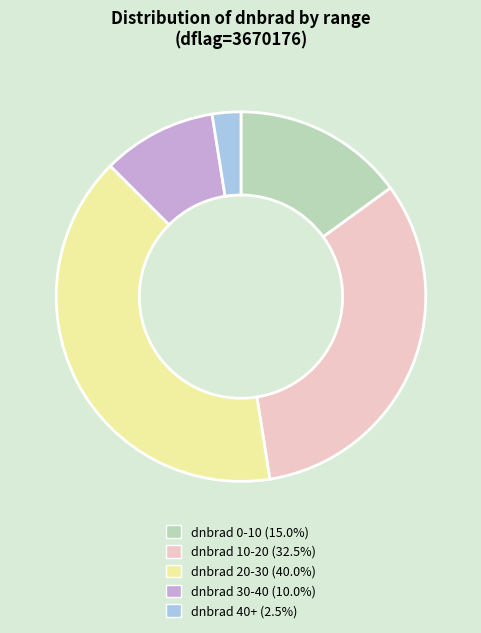

Is there a majority slice in this chart?

No